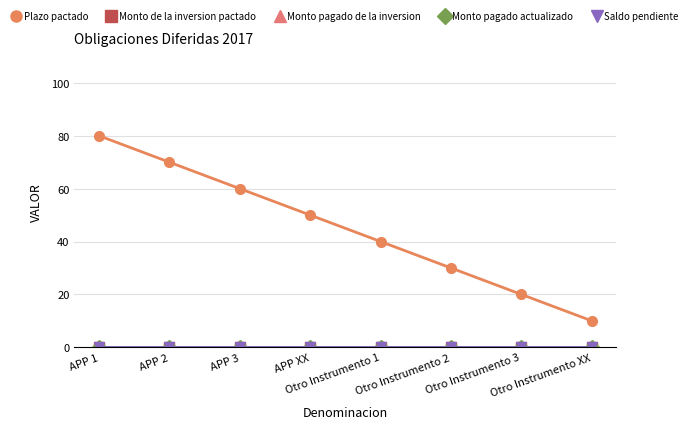

Where does the Plazo pactado series first go above 50?

APP 1